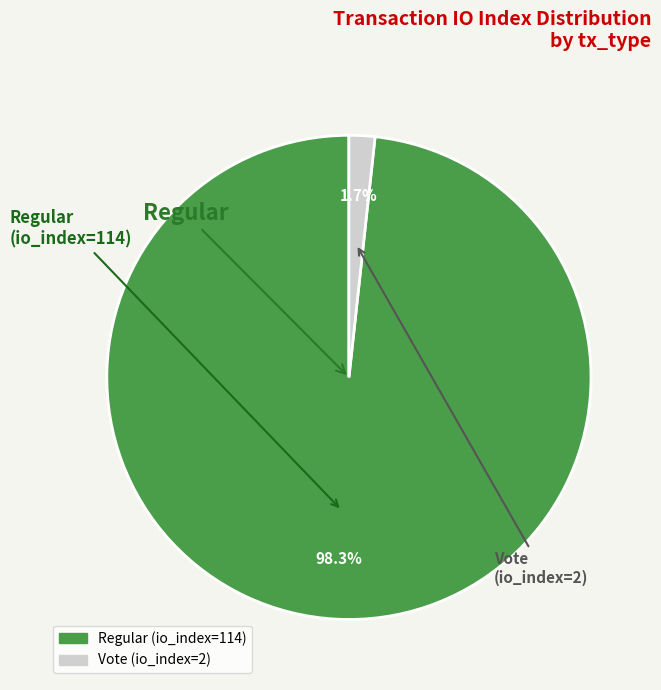

How many segments does this pie chart have?

2